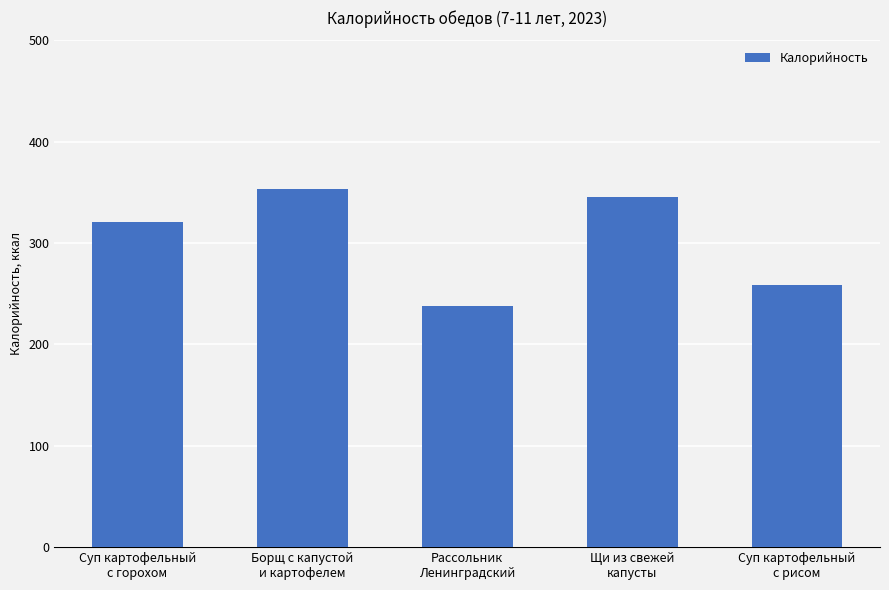

At which label is the value closest to 295?

Суп картофельный
с горохом